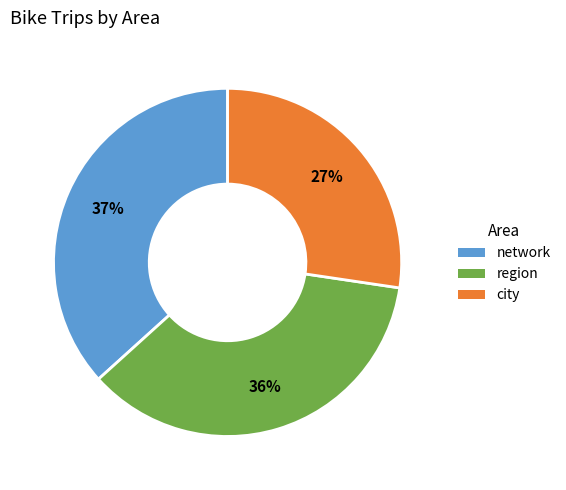

Which slice is the largest?

network